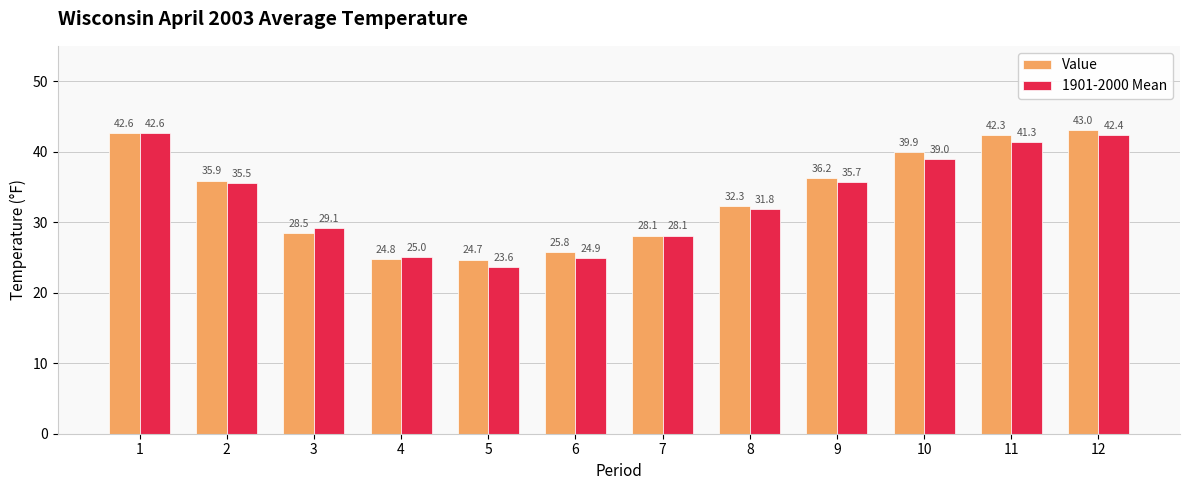

Does the chart contain stacked bars?

No